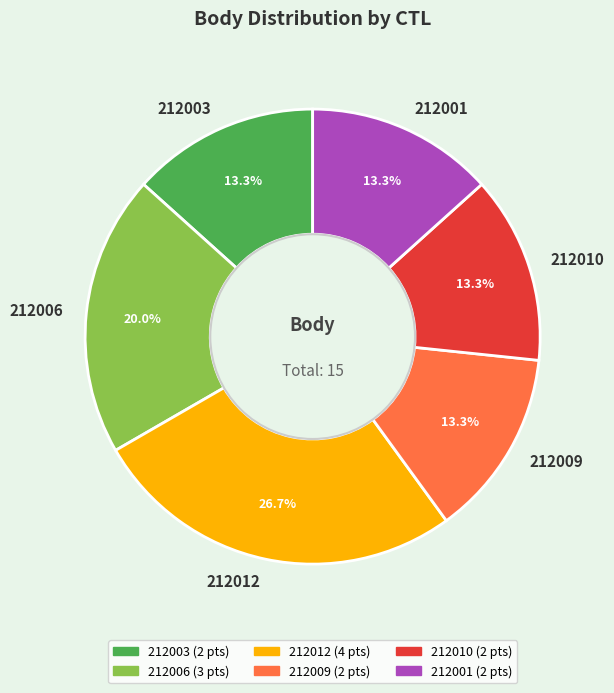

Which category has the biggest portion of the pie?

212012